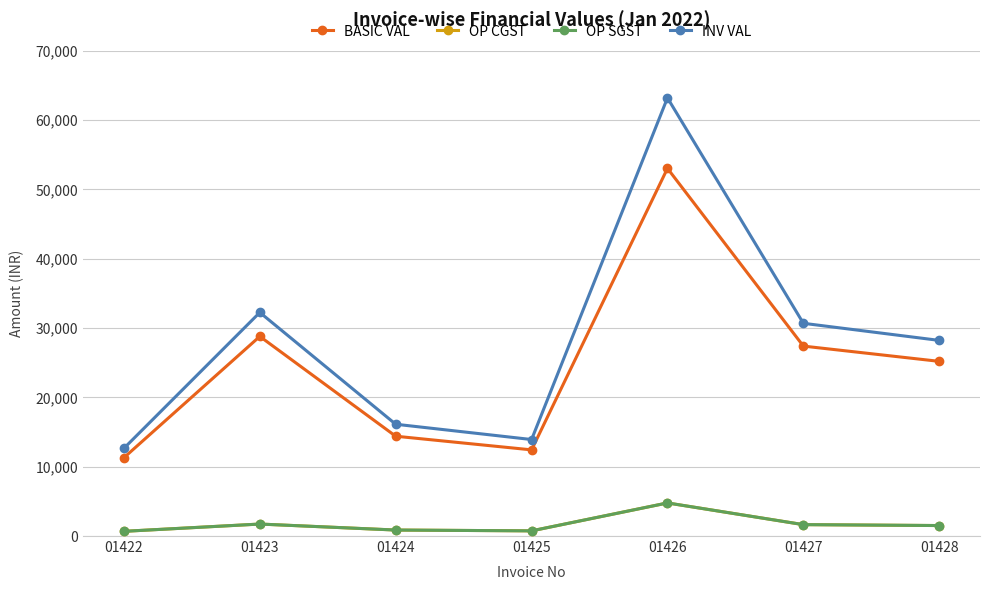

What are all the series names shown in the legend?

BASIC VAL, OP CGST, OP SGST, INV VAL